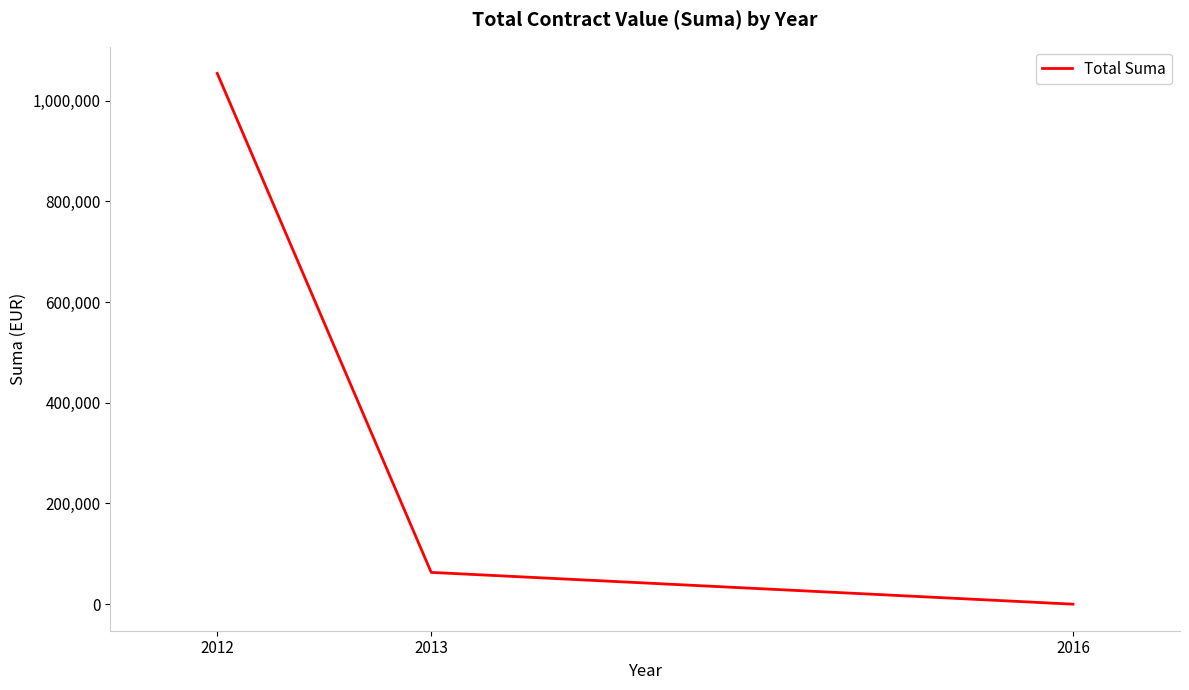

How many categories are shown in the chart?

3